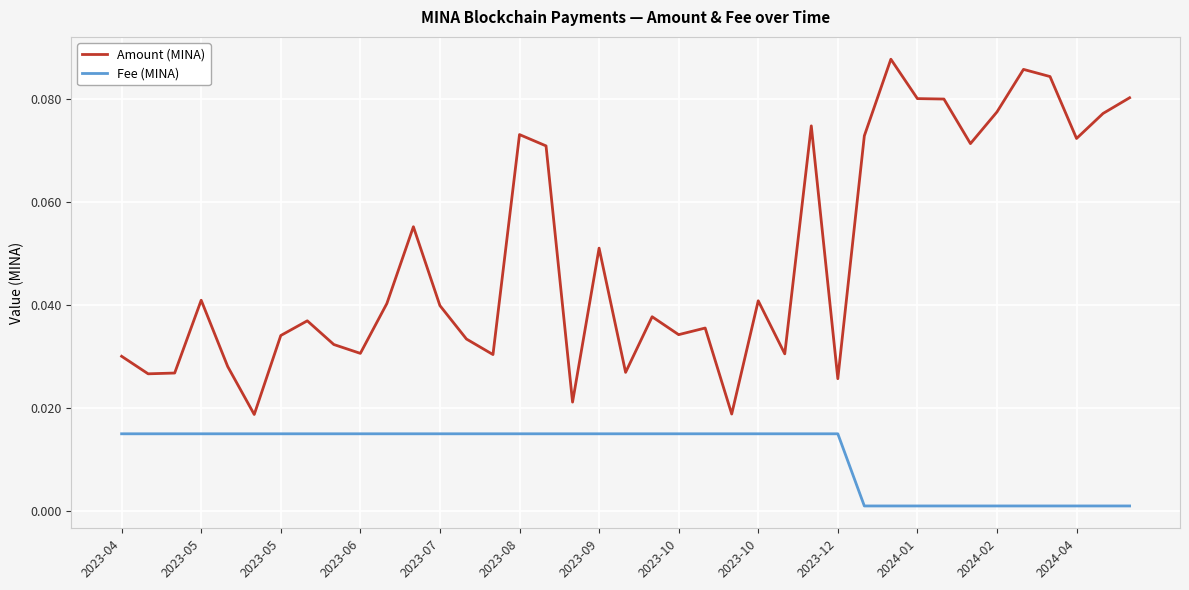

True or false: Amount (MINA) and Fee (MINA) intersect in this chart.

False